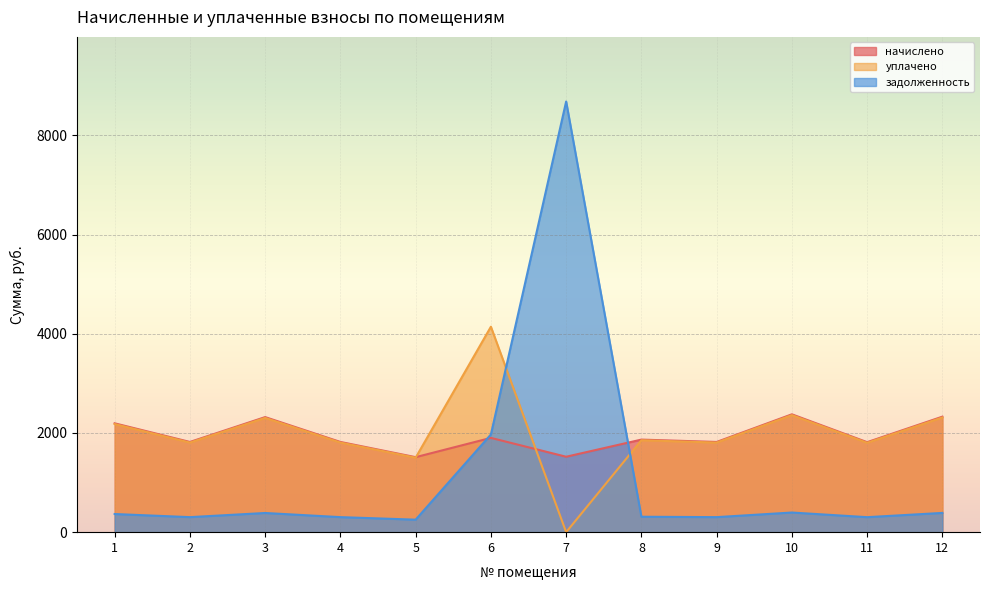

What is the maximum value for уплачено?

4141.9